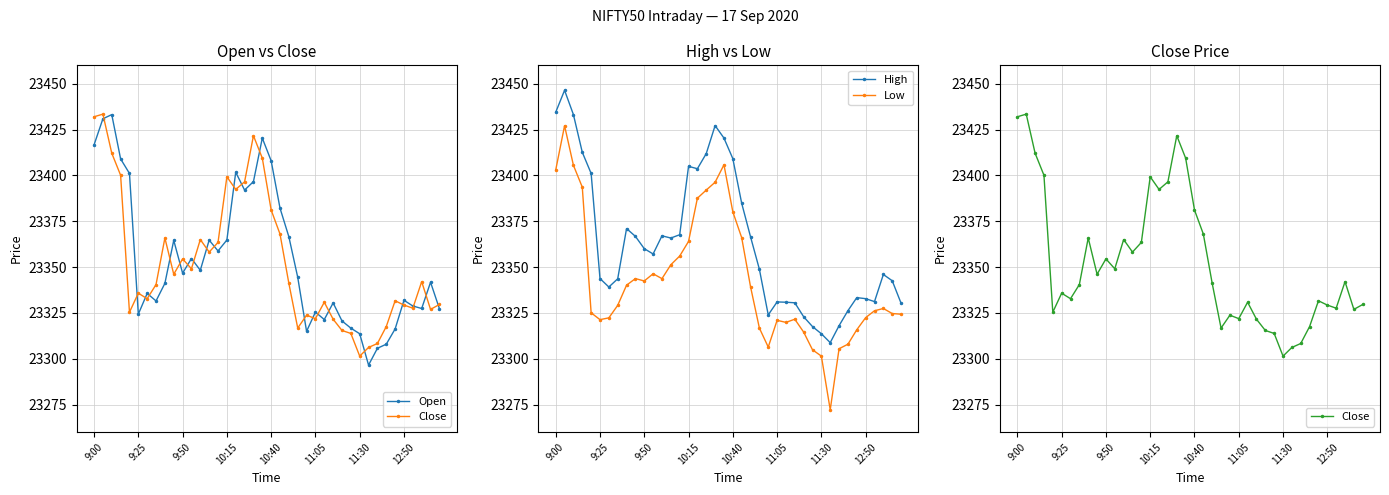

The High series shows 37659.3 at 11:05. True or false?

False